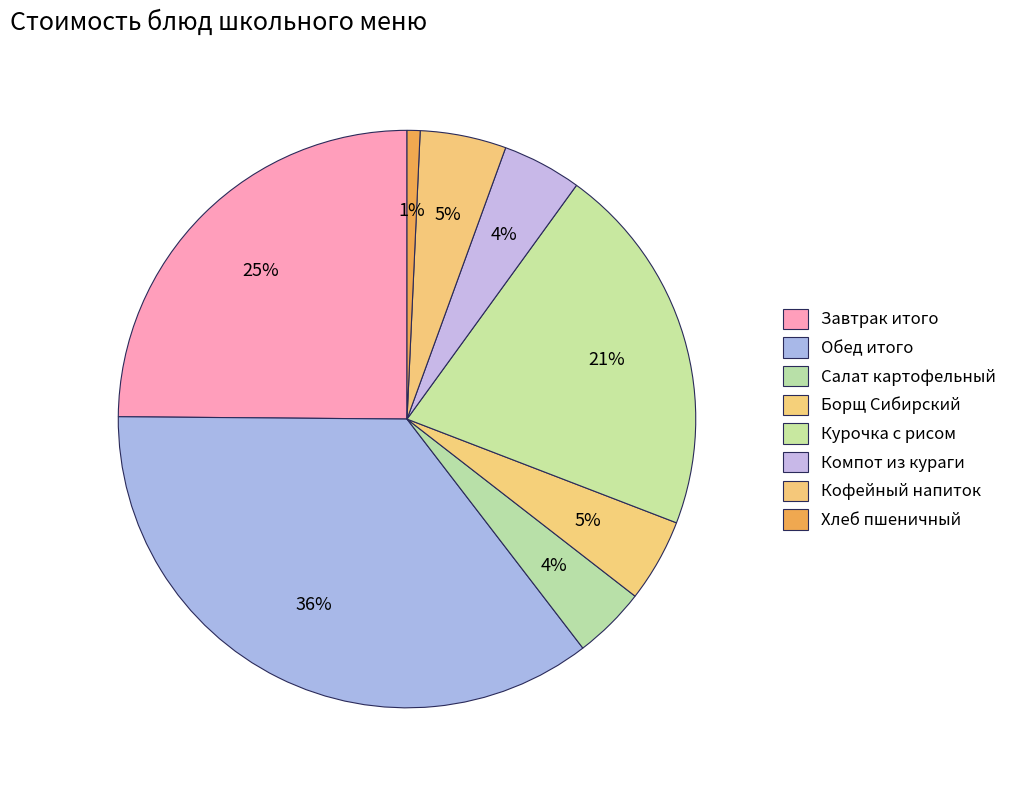

Count the number of slices in the pie.

8